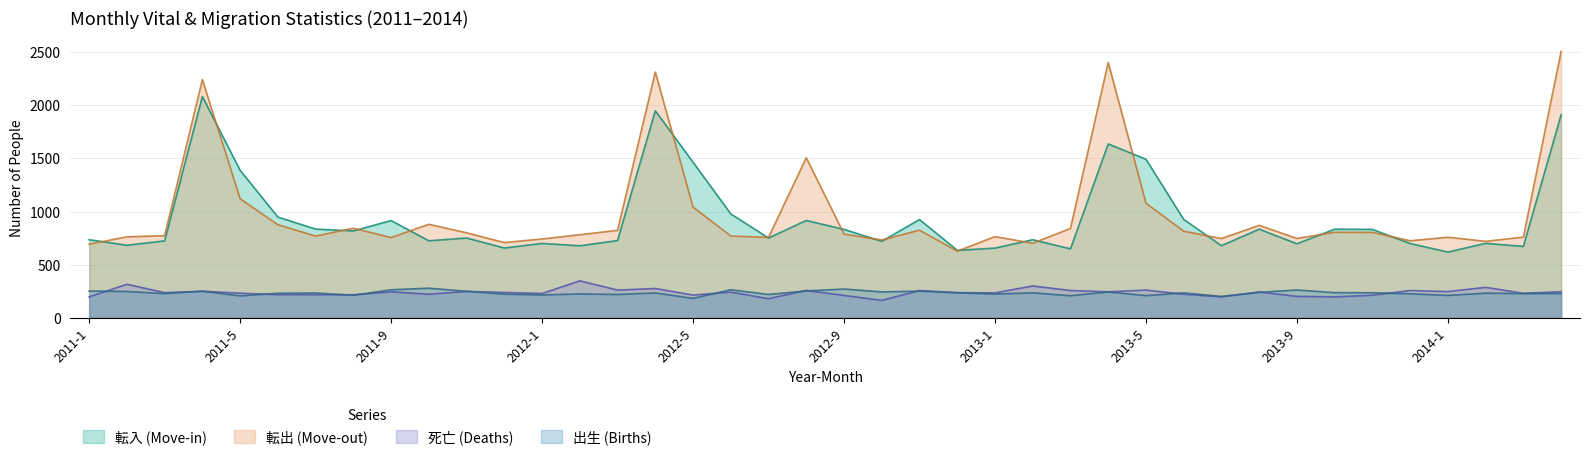

At which category does 出生 (Births) reach its first local valley?

2011-3